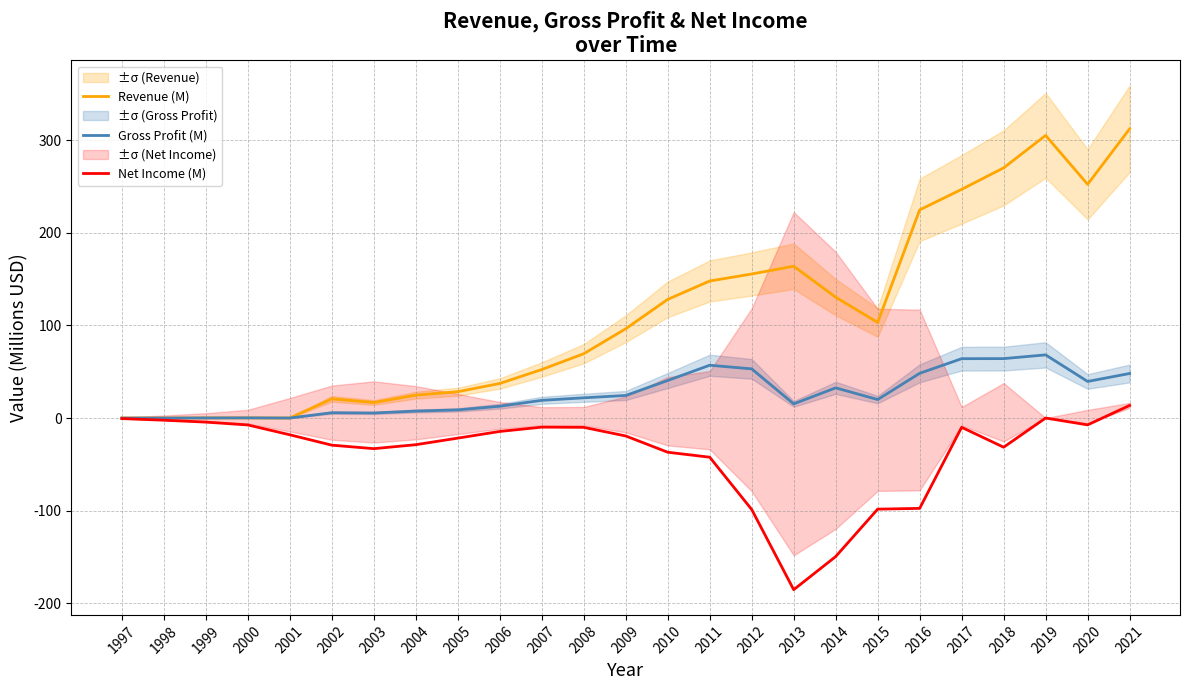

What is the value of the Net Income (M) point at the 12th from the left?

-10.0